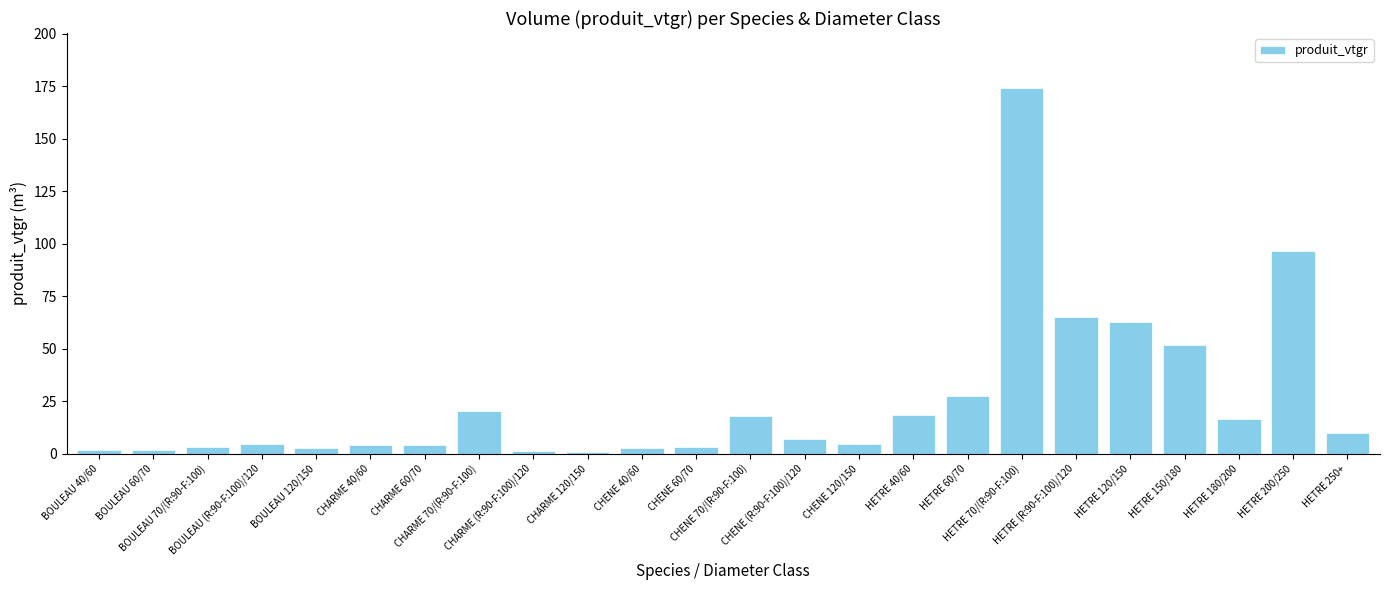

How many bars are there in total?

24